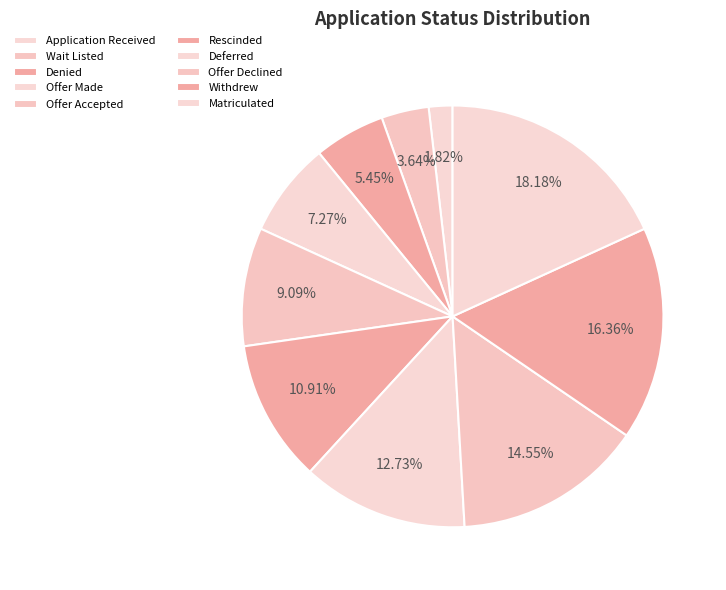

How many segments does this pie chart have?

10